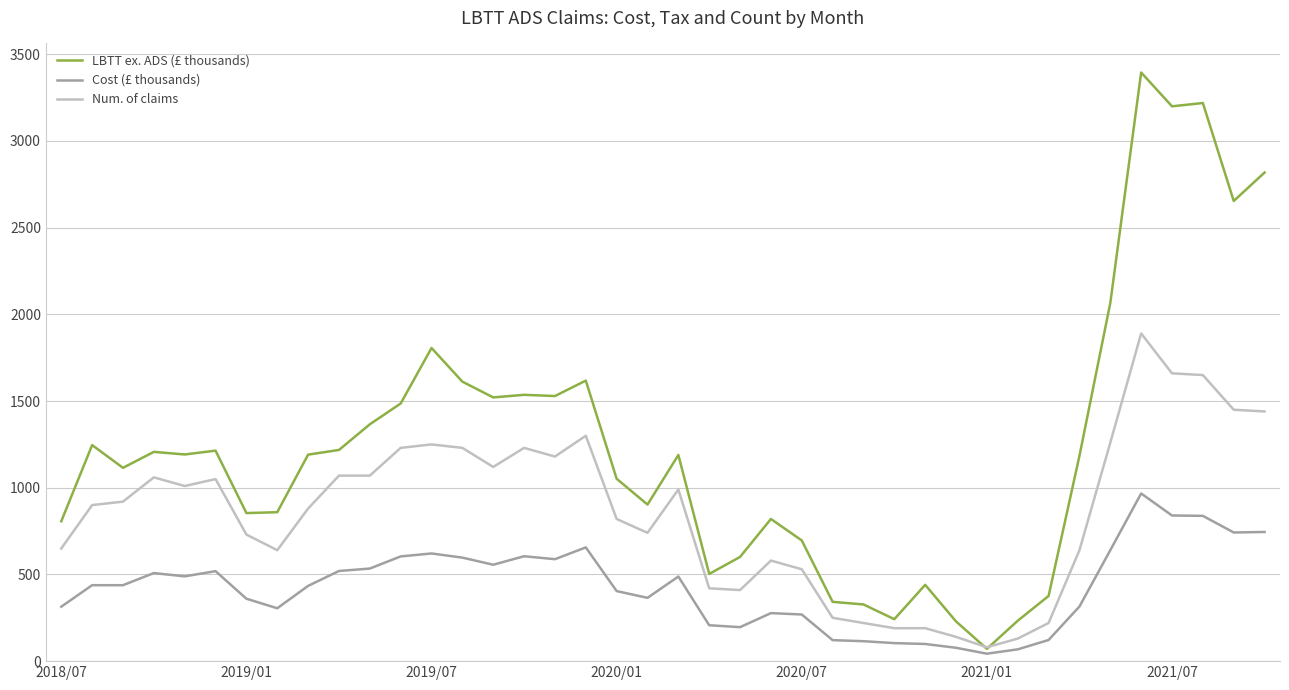

Rank the series by their maximum value, from lowest to highest.

Cost (£ thousands), Num. of claims, LBTT ex. ADS (£ thousands)